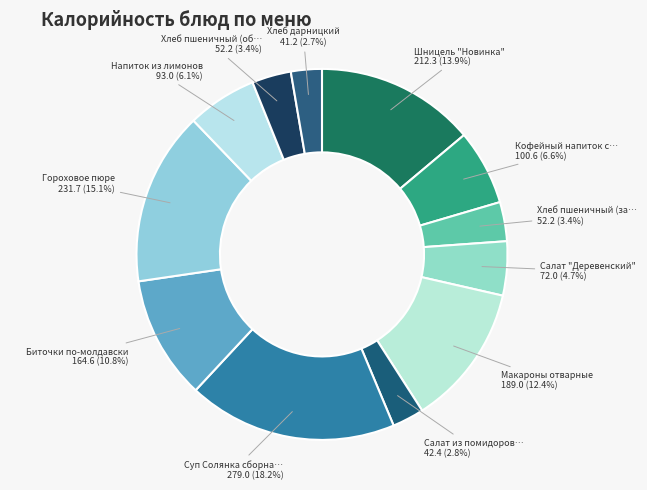

Rank the categories by value from highest to lowest.

Суп Солянка сборная мясная, Гороховое пюре, Шницель "Новинка", Макароны отварные, Биточки по-молдавски, Кофейный напиток с молоком, Напиток из лимонов, Салат "Деревенский", Хлеб пшеничный (завтрак), Хлеб пшеничный (обед), Салат из помидоров и огурцов, Хлеб дарницкий